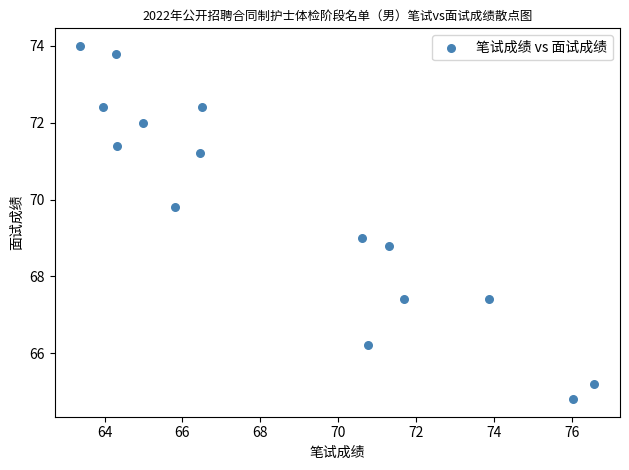

What is the range of X values (max minus min)?

13.2